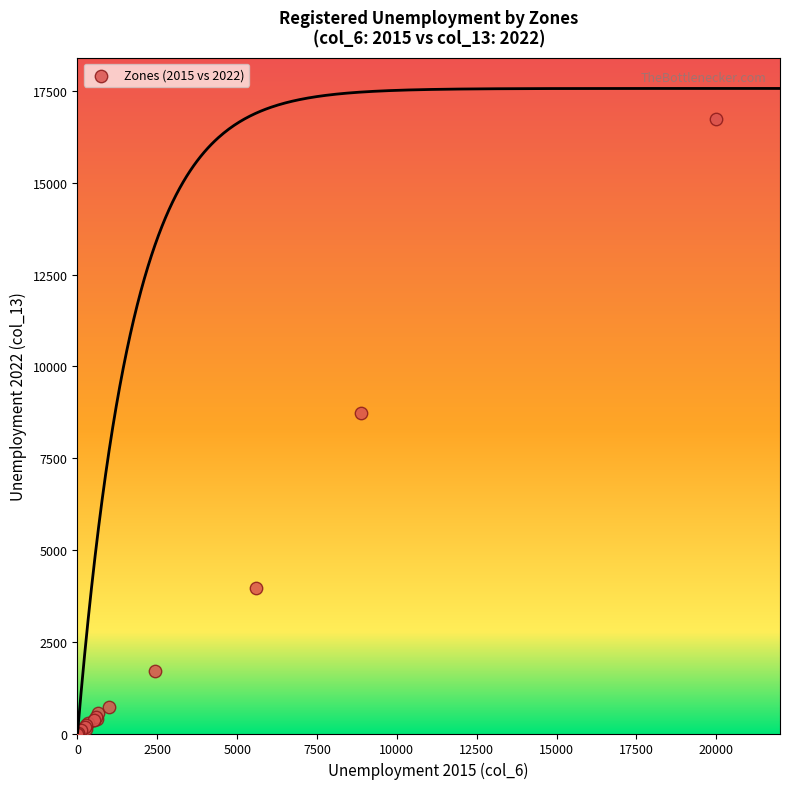

What Y value in the scatter plot is closest to 8369?

8744